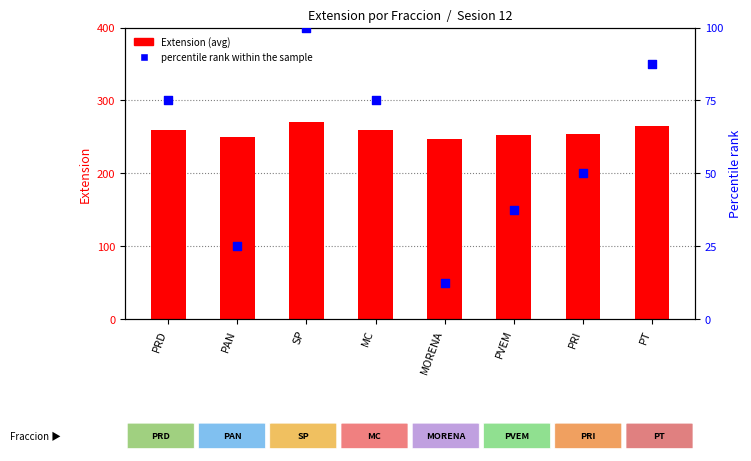

What are all the series names shown in the legend?

Extension (avg), percentile rank within the sample